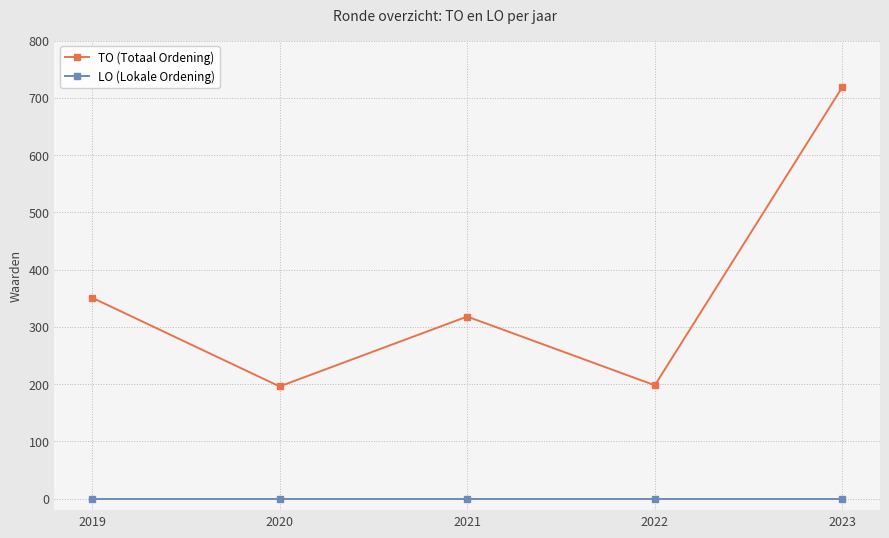

Does the chart display data point markers on the line(s)?

Yes